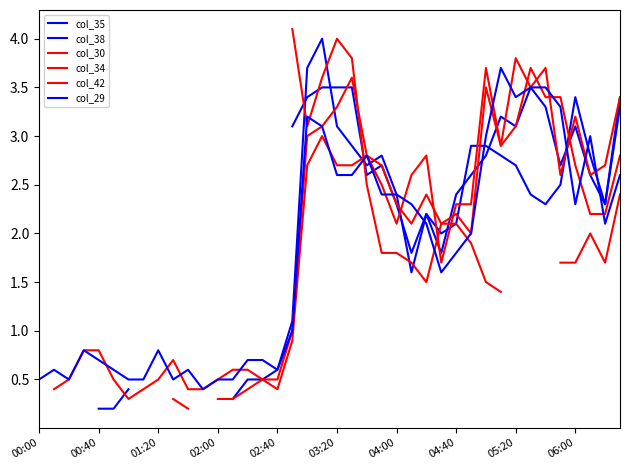

How many values in the col_35 series exceed 1?

23